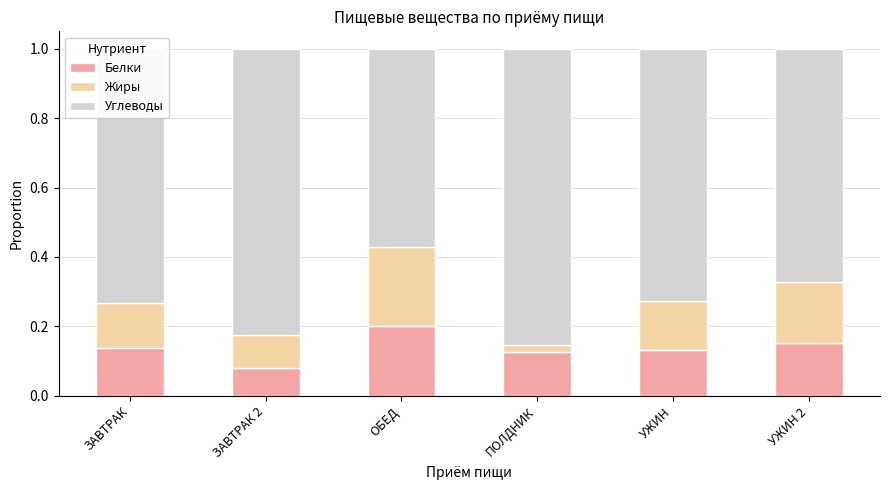

True or false: Белки has a value of 0.3 at ОБЕД.

False